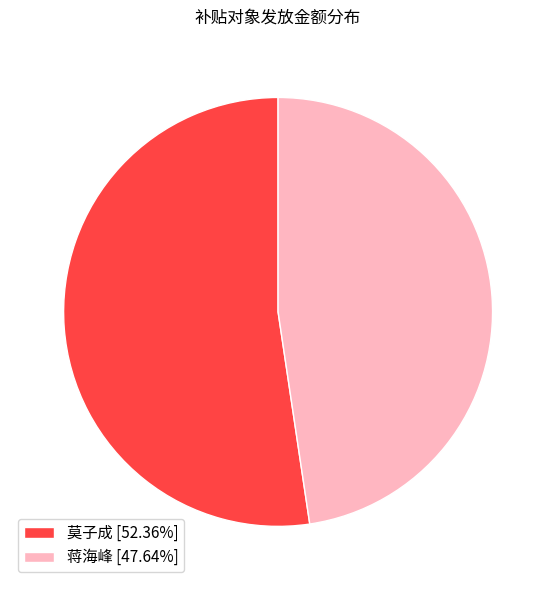

How many slices are in this pie chart?

2